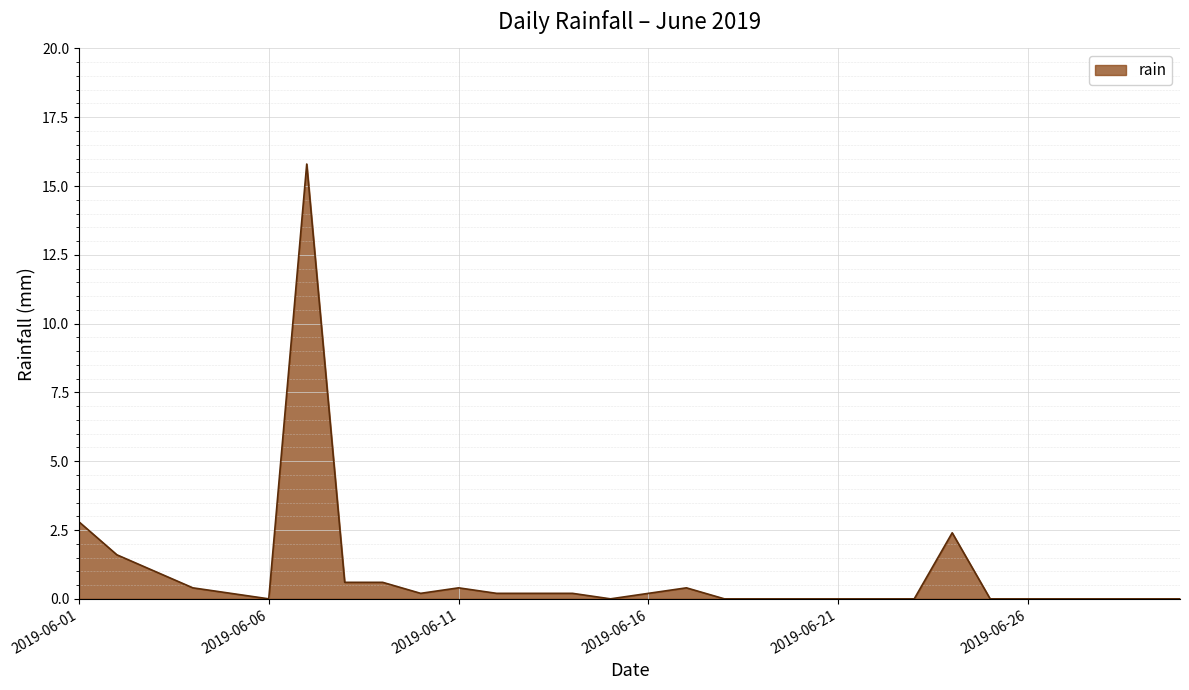

How many distinct data groups are displayed?

1